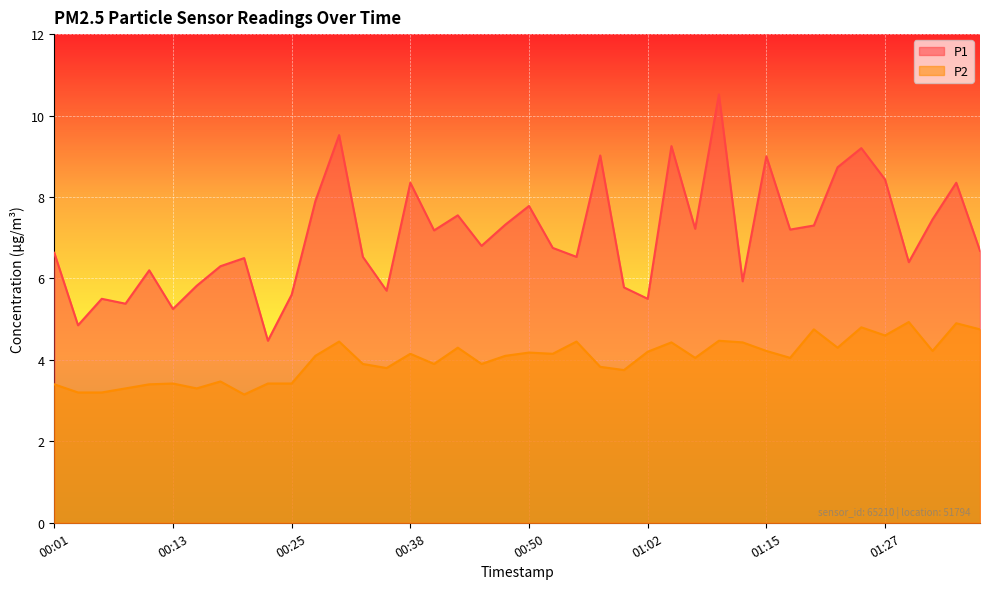

How many data points does each series have?

40